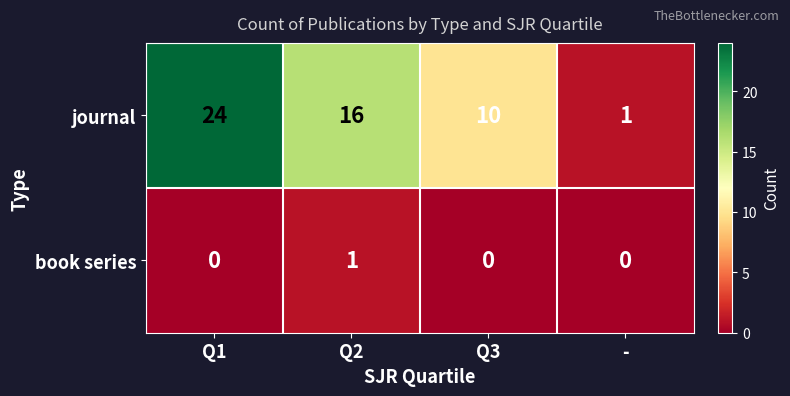

Reading right to left, extract all data points from this chart.

journal: -=1	Q3=10	Q2=16	Q1=24
book series: -=0	Q3=0	Q2=1	Q1=0